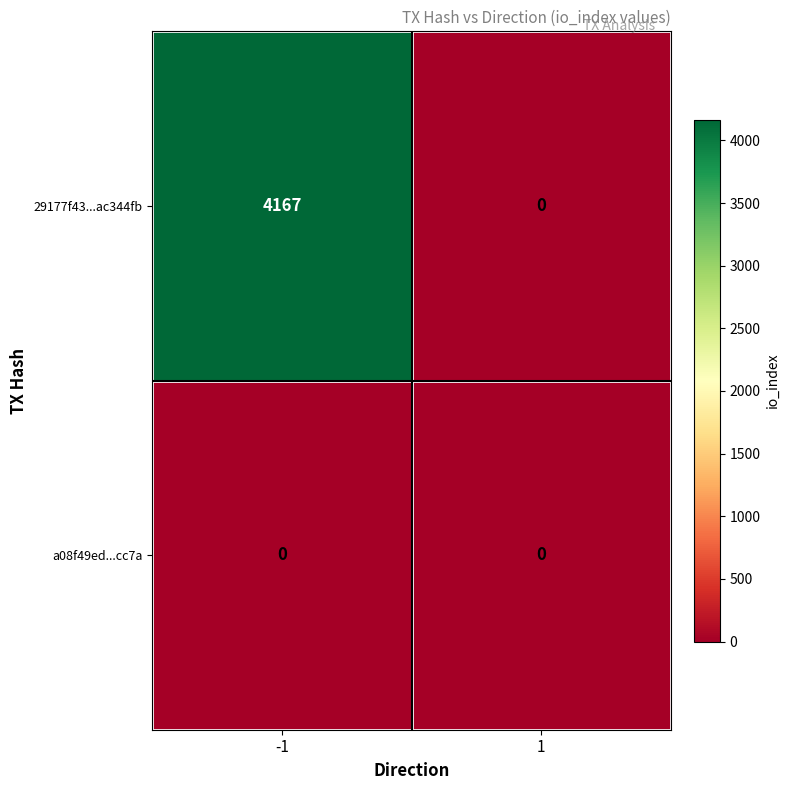

The a08f49ed...cc7a series shows 0 at -1. True or false?

True